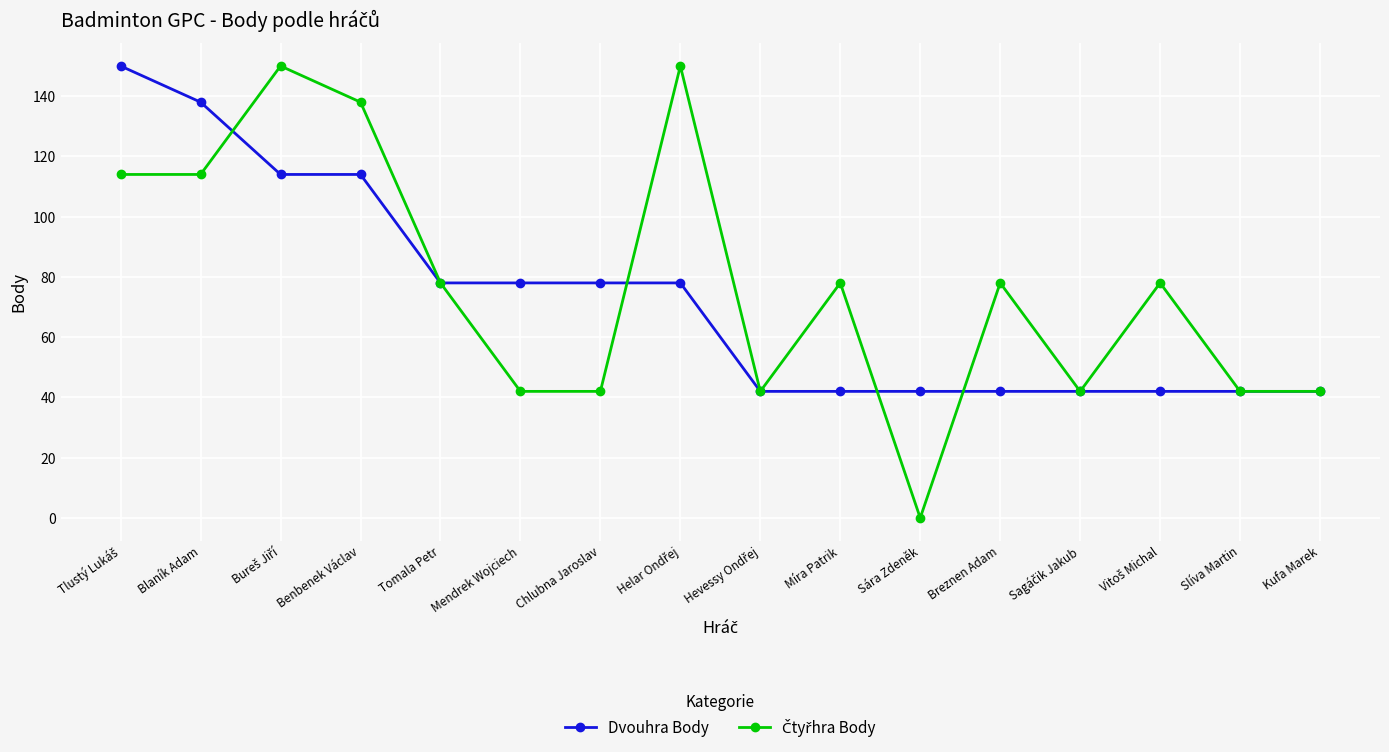

What is the total value across all series at Benbenek Václav?

252